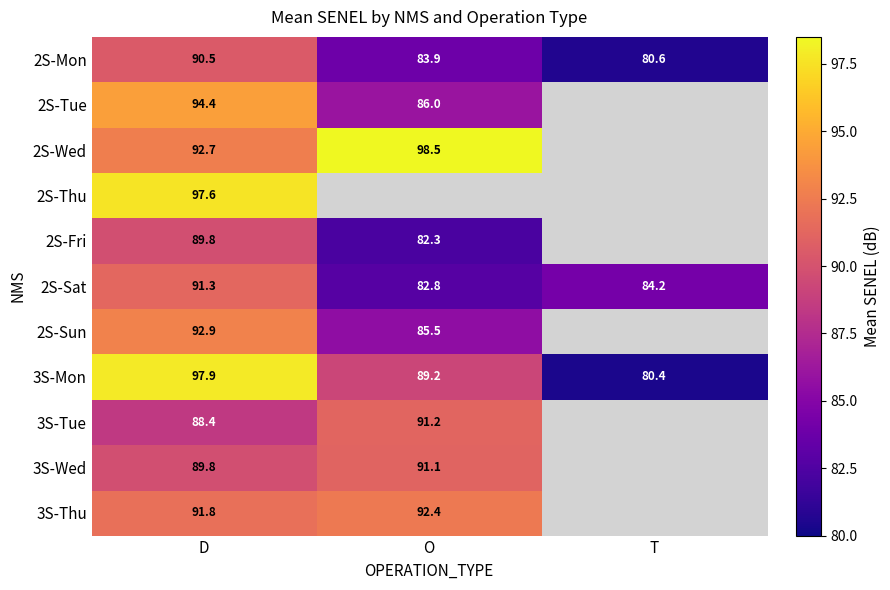

At which label is 3S-Mon closest to 89?

O